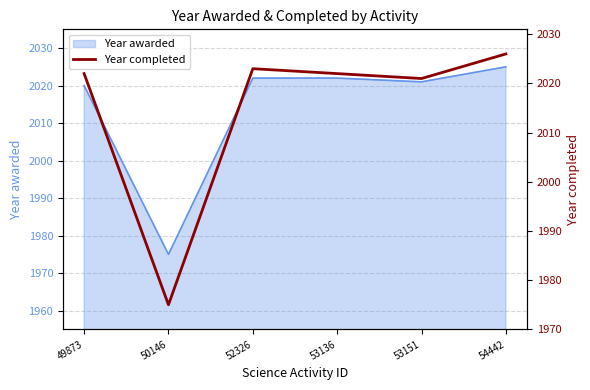

Is it true that the value at 50146 is 1975?

True